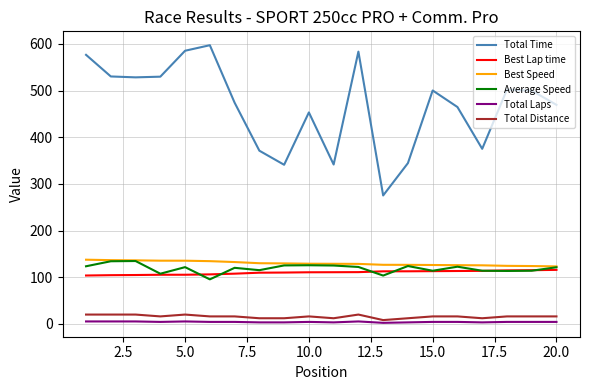

How many series are shown in this chart?

6